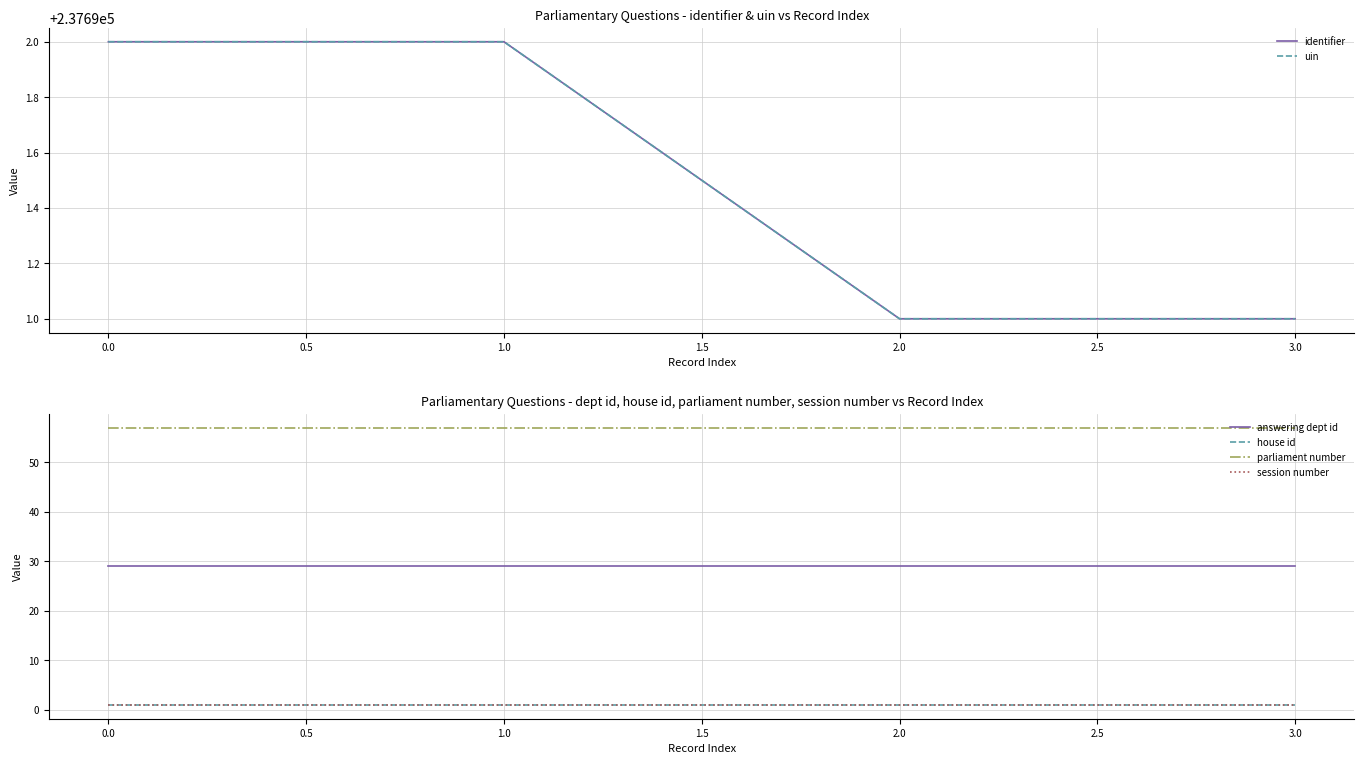

At 2.0, list the series in order from smallest to largest.

house id, session number, answering dept id, parliament number, identifier, uin